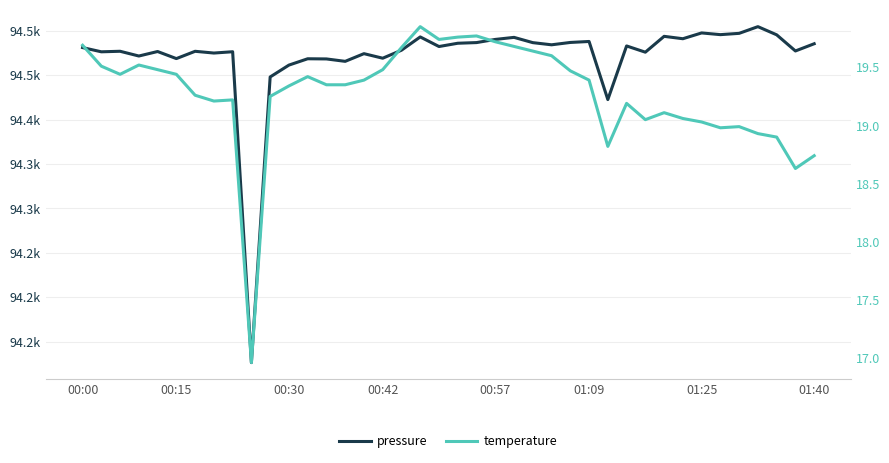

What is the average value of the temperature series?

19.3